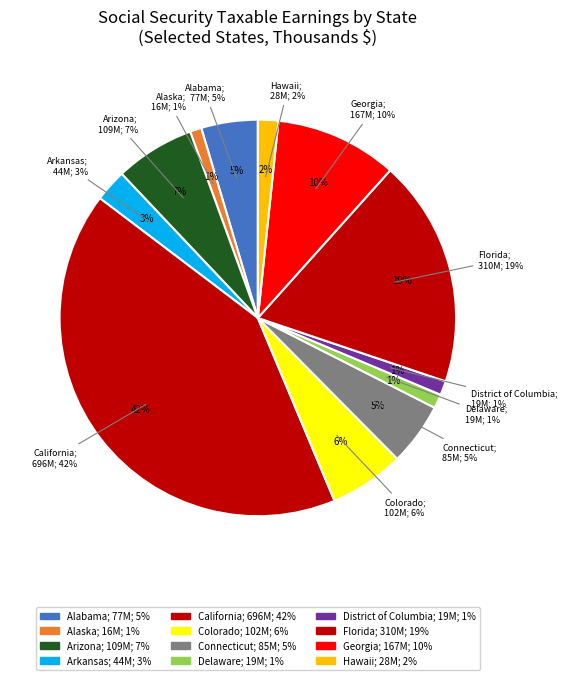

How much of the chart is everything except Delaware?

98.9%